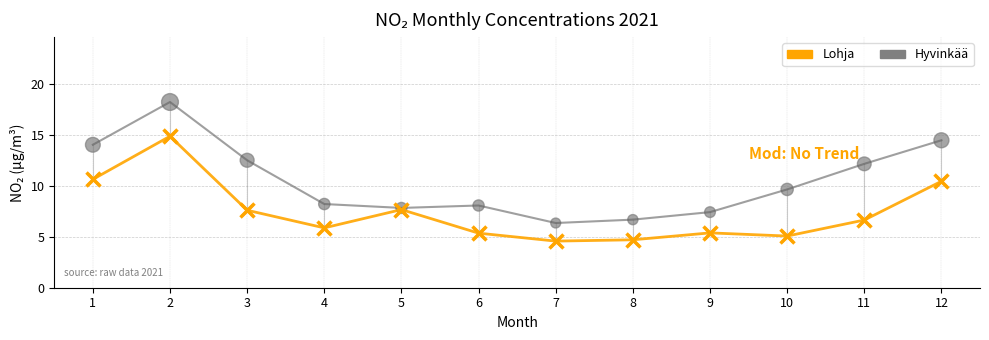

Which series has the widest spread of Y values?

Hyvinkää